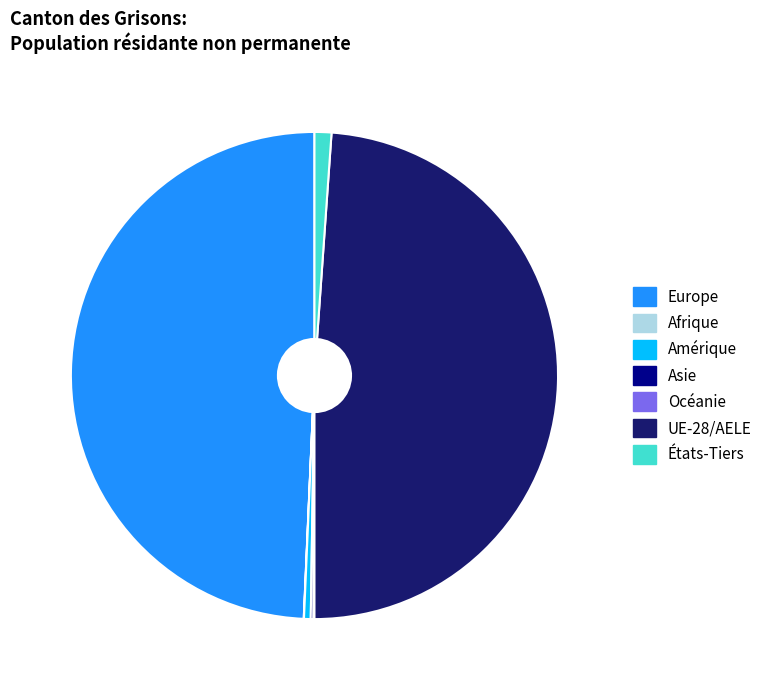

Is it true that États-Tiers is 1% of the pie?

True